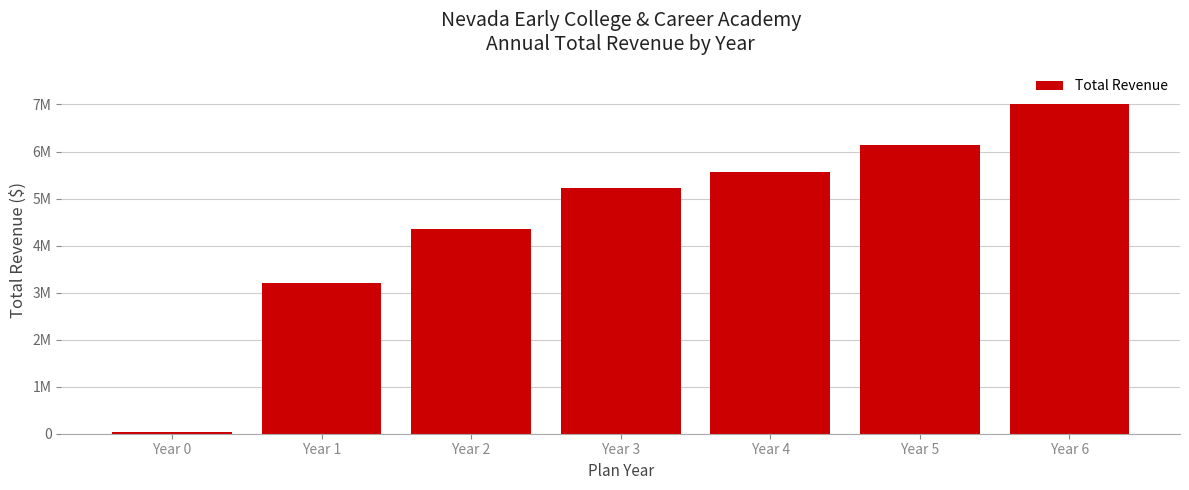

Are the bars horizontal?

No